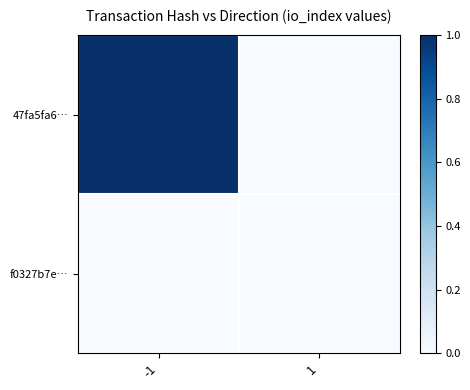

Count the number of data series in this chart.

2